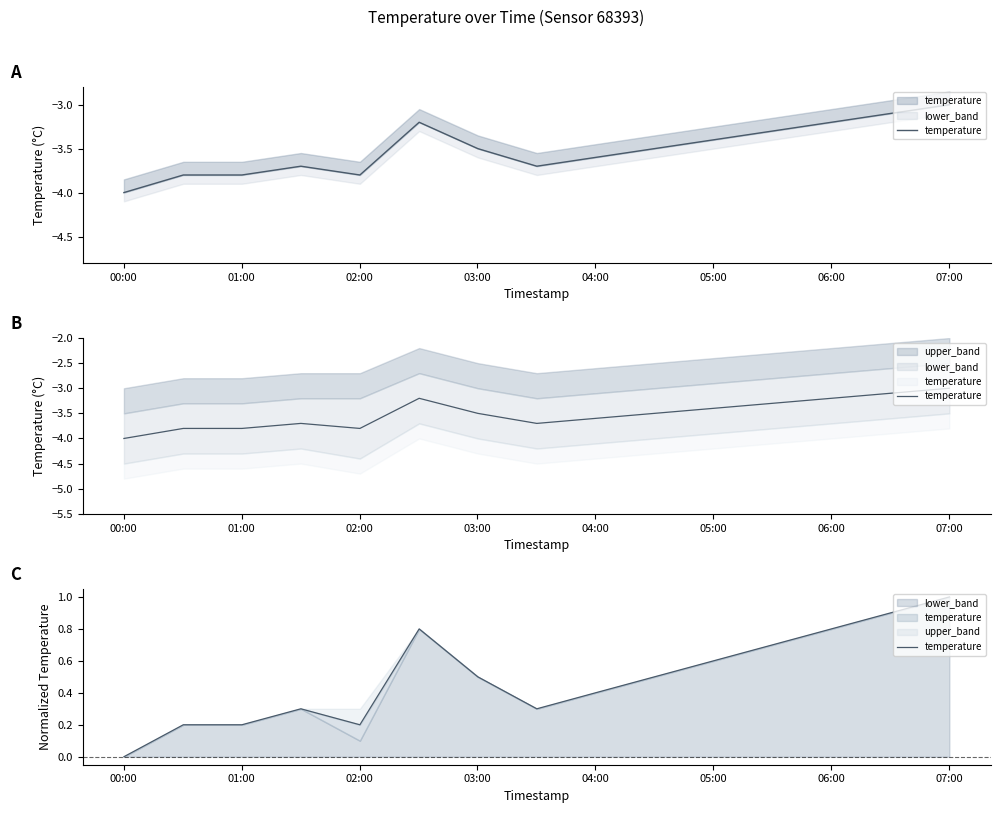

How many values are between 0 and 1?

15